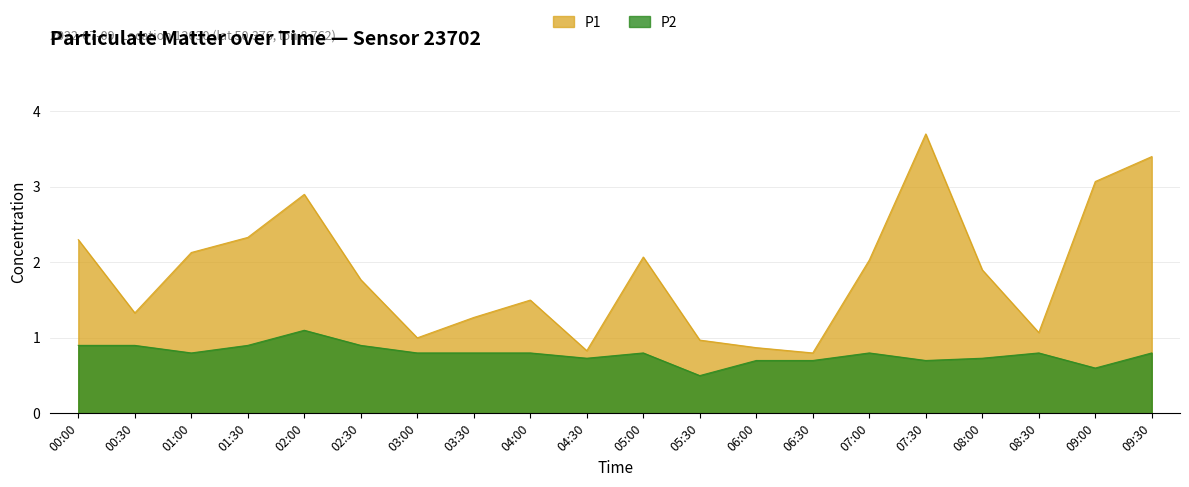

True or false: P2 and P1 intersect in this chart.

False